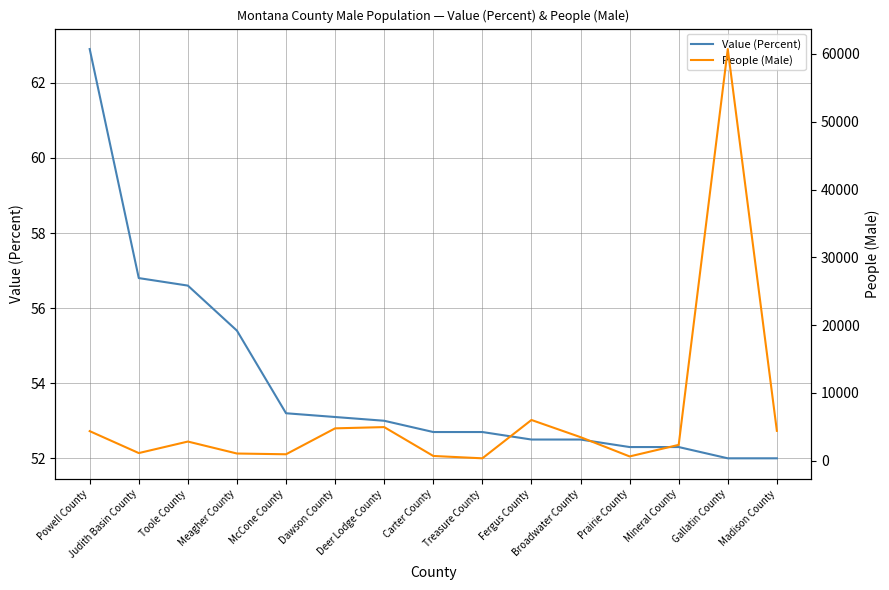

Does the chart display data point markers on the line(s)?

No